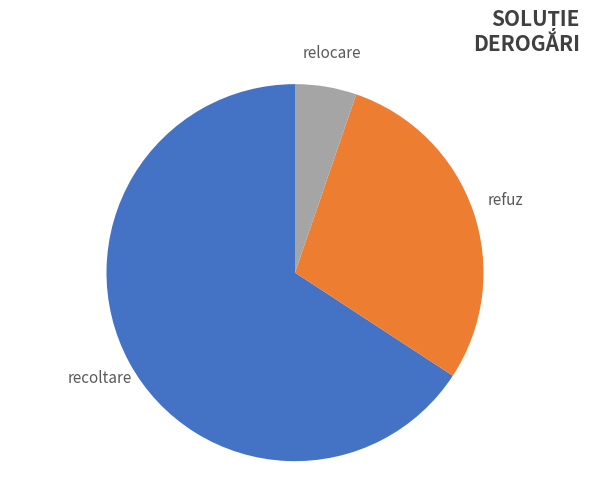

To the nearest percent, what is the average slice percentage?

33%